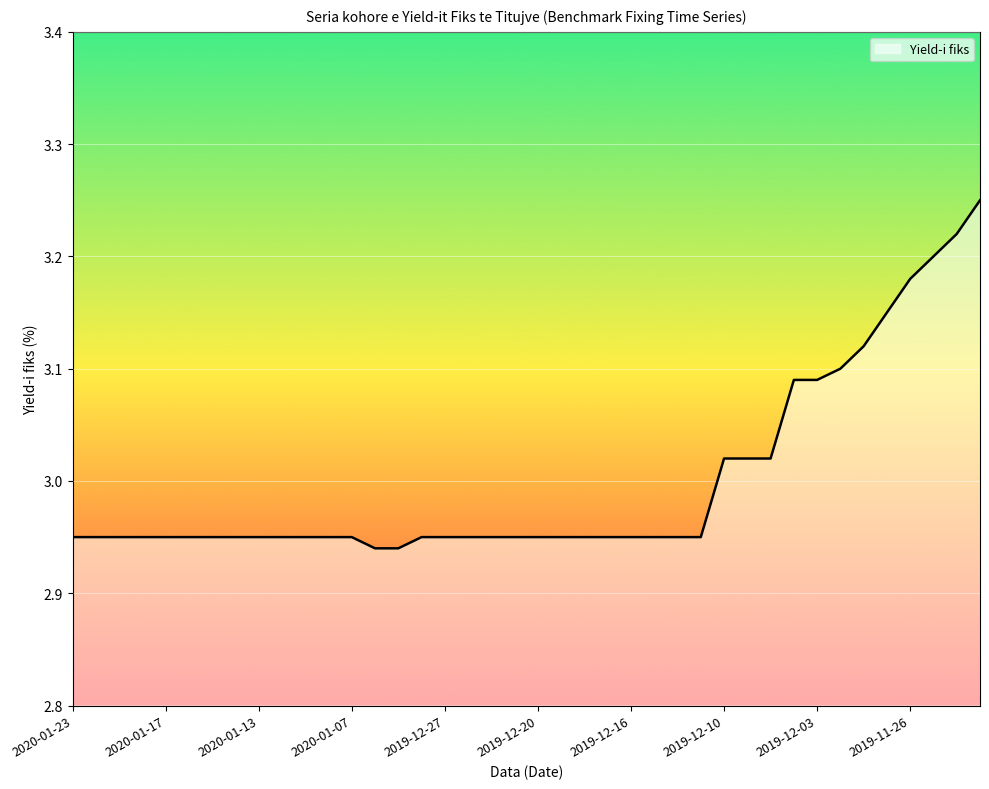

What is the difference between the maximum and minimum values?

0.3